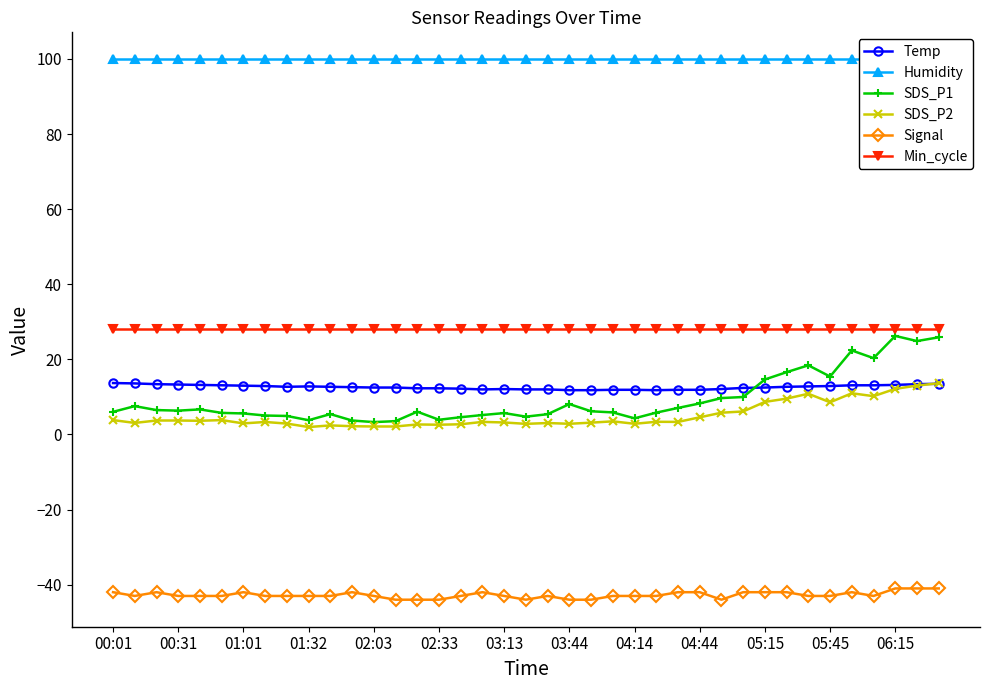

True or false: SDS_P1 has more than 2 points higher than both neighbors.

True